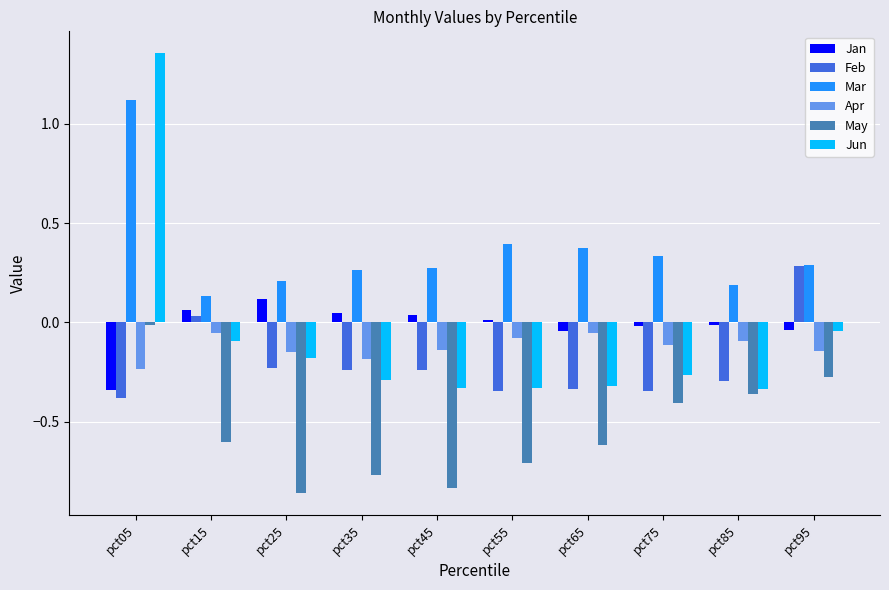

What is the difference between the highest and lowest values at pct75?

0.7